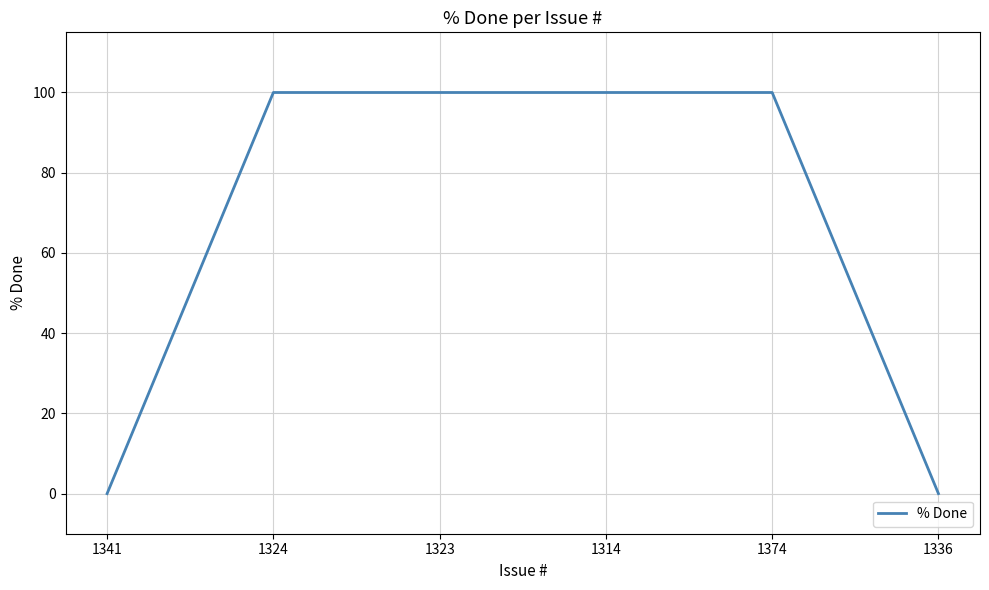

What is the difference between the values at 1336 and 1324?

100